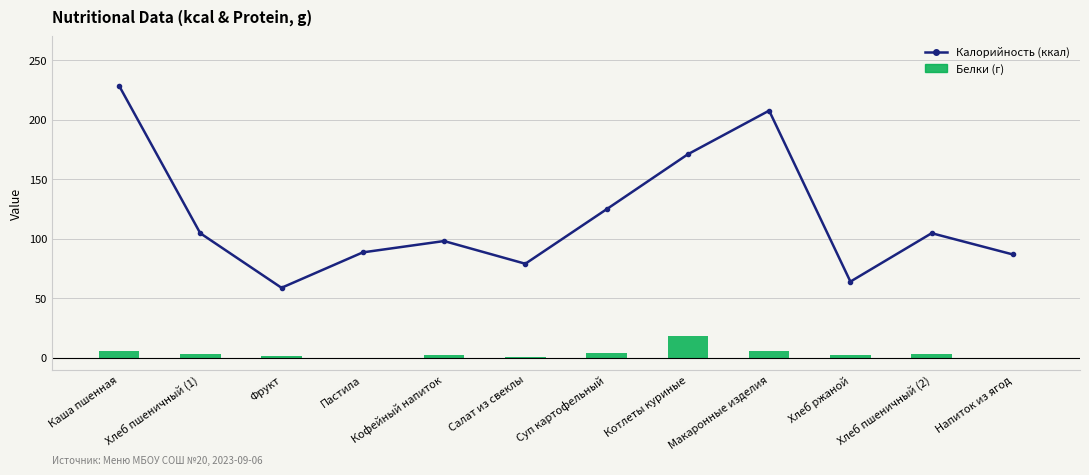

At which category is the sum across all series the highest?

Каша пшенная